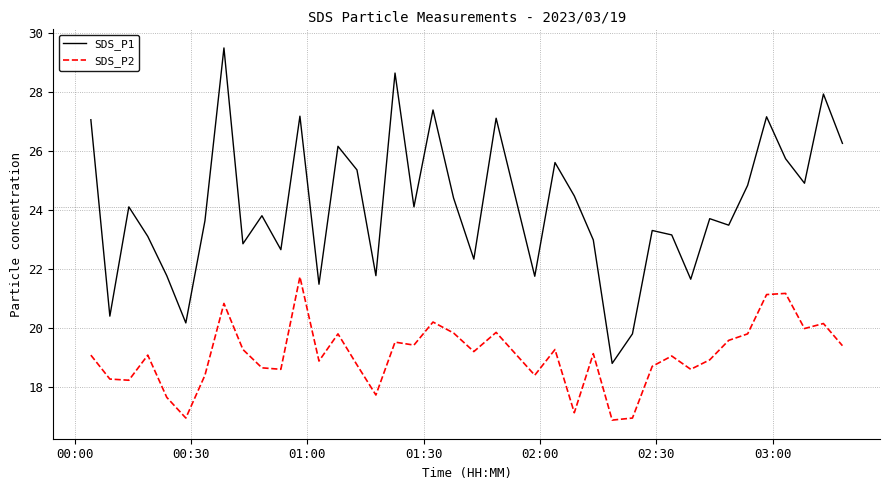

True or false: SDS_P2 and SDS_P1 cross at least once.

False